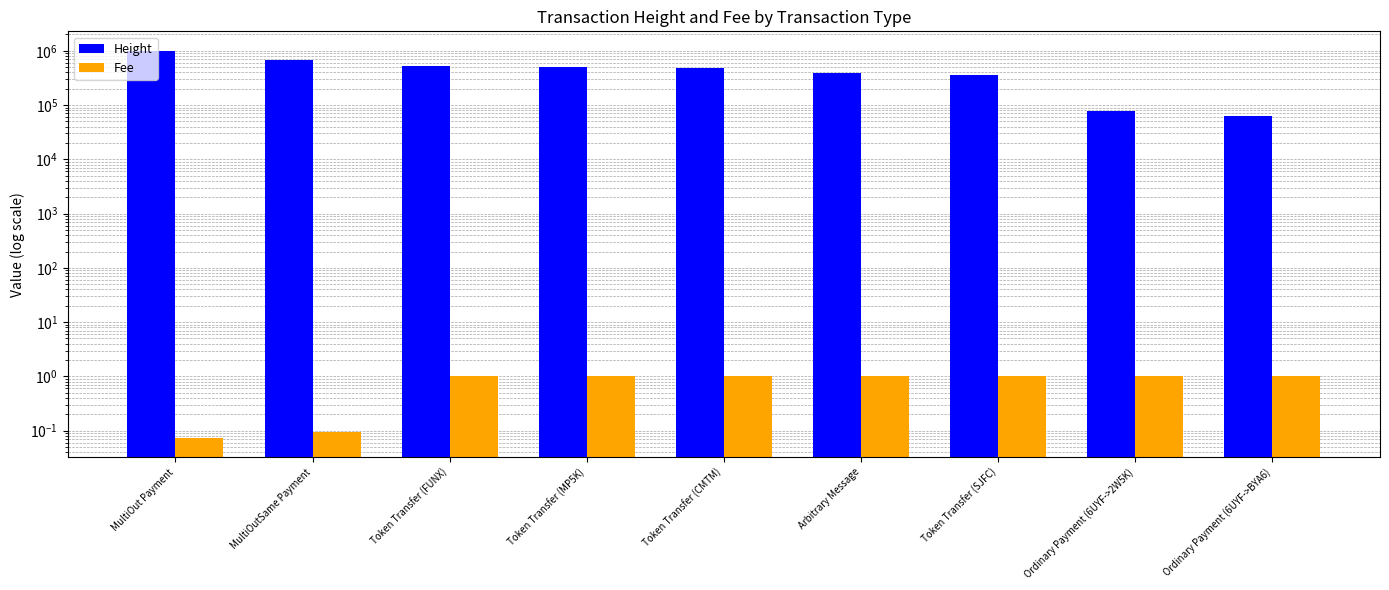

Which series has the largest range (max minus min)?

Height